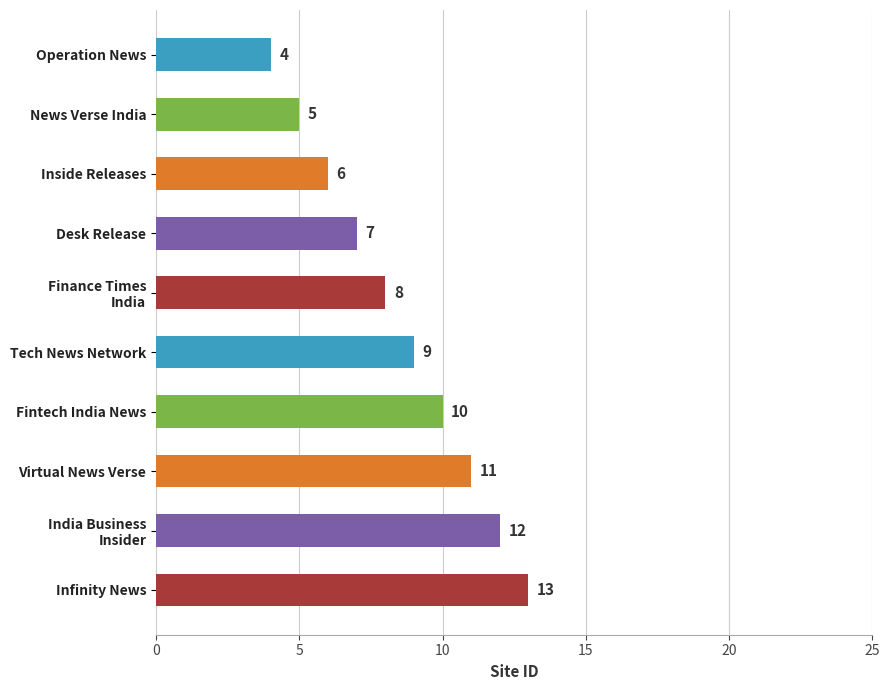

True or false: the data shows 2 at Operation News.

False